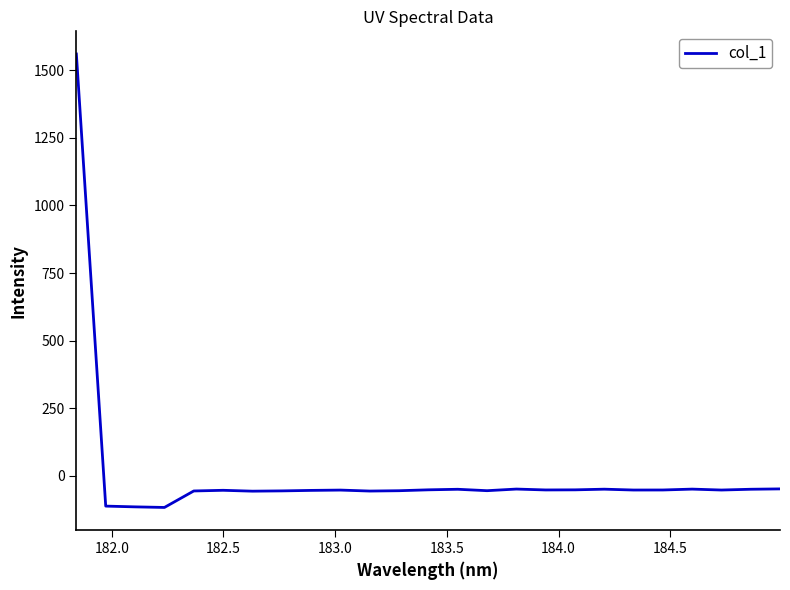

What is the difference between the maximum and minimum values?

1677.2